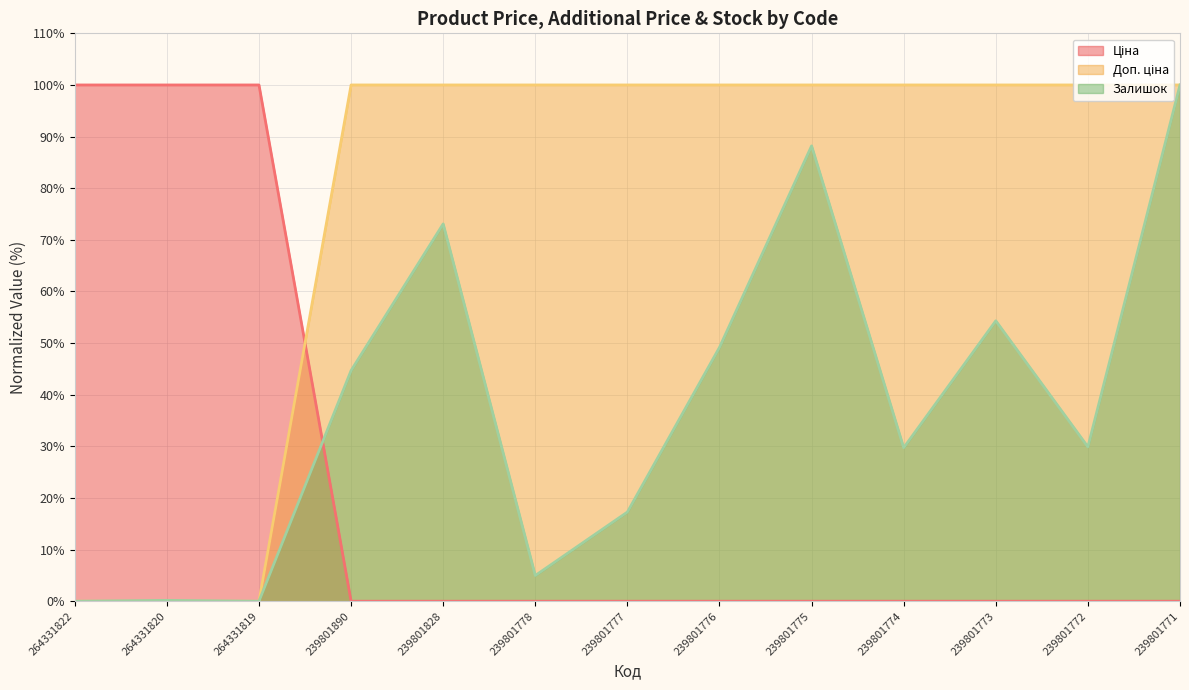

Reading right to left, list all the values displayed in this chart.

Ціна (line): 239801771=0.0	239801772=0.0	239801773=0.0	239801774=0.0	239801775=0.0	239801776=0.0	239801777=0.0	239801778=0.0	239801828=0.0	239801890=0.0	264331819=100.0	264331820=100.0	264331822=100.0
Доп. ціна (line): 239801771=100.0	239801772=100.0	239801773=100.0	239801774=100.0	239801775=100.0	239801776=100.0	239801777=100.0	239801778=100.0	239801828=100.0	239801890=100.0	264331819=0.0	264331820=0.0	264331822=0.0
Залишок (line): 239801771=100.0	239801772=29.9	239801773=54.3	239801774=29.7	239801775=88.2	239801776=49.2	239801777=17.3	239801778=5.0	239801828=73.1	239801890=44.7	264331819=0.0	264331820=0.2	264331822=0.0